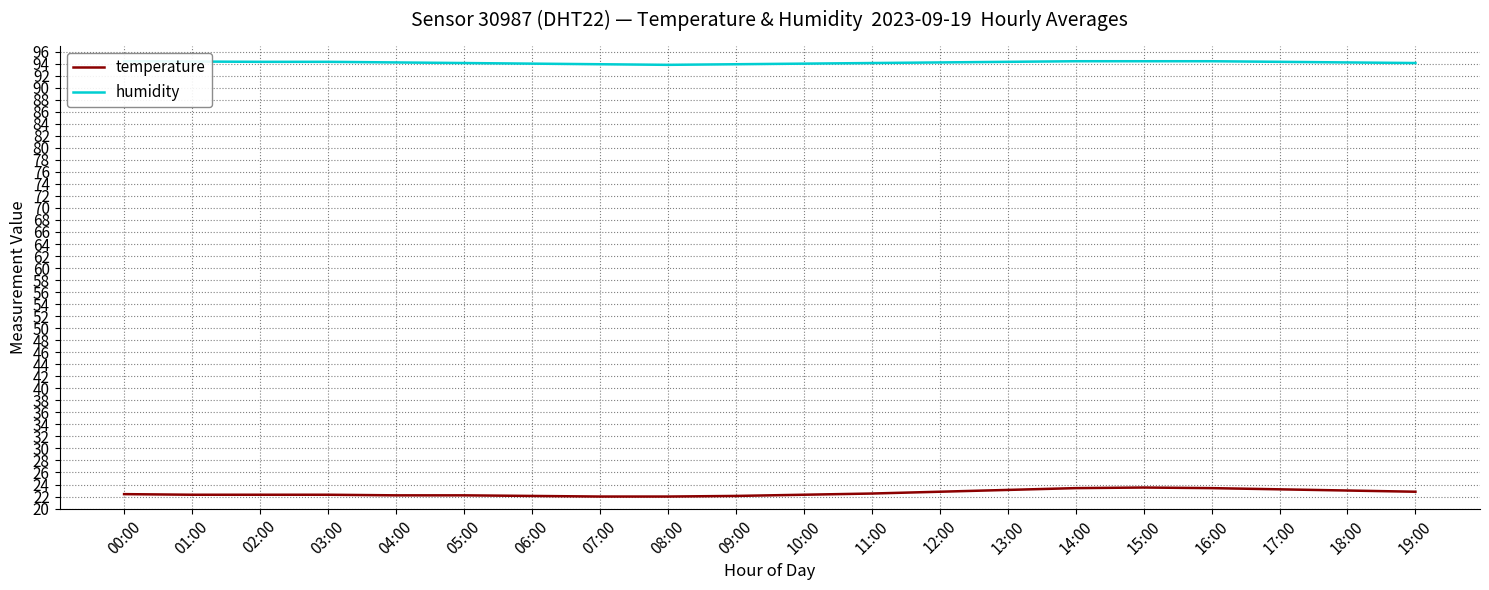

What is the value of the humidity point at the 13th from the left?

94.2